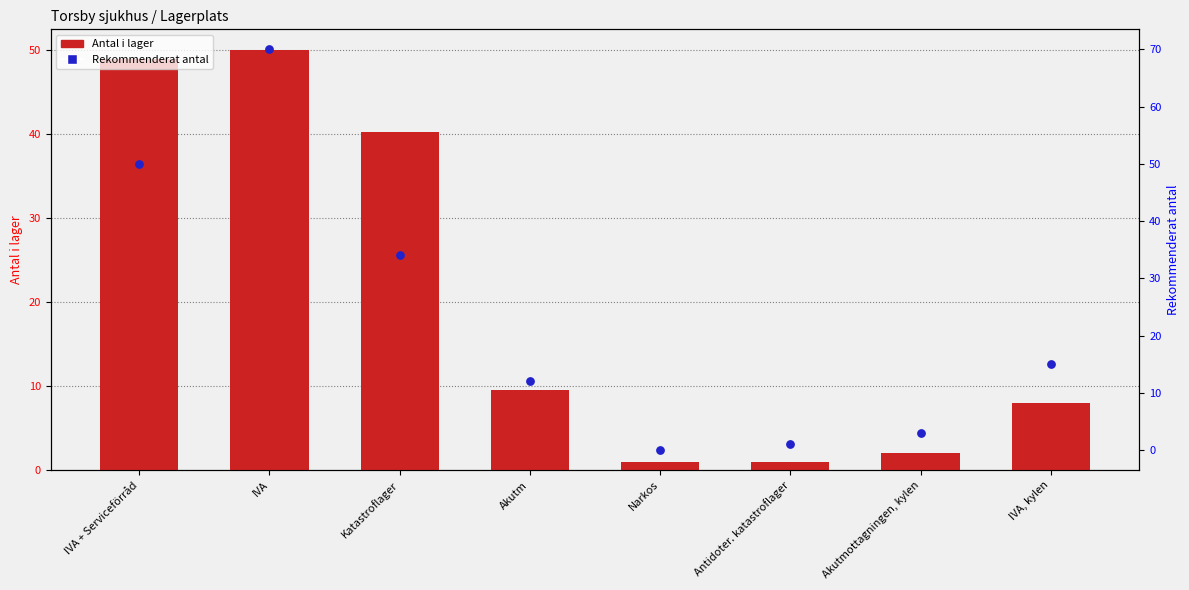

Which series has the largest total across all categories?

Rekommenderat antal